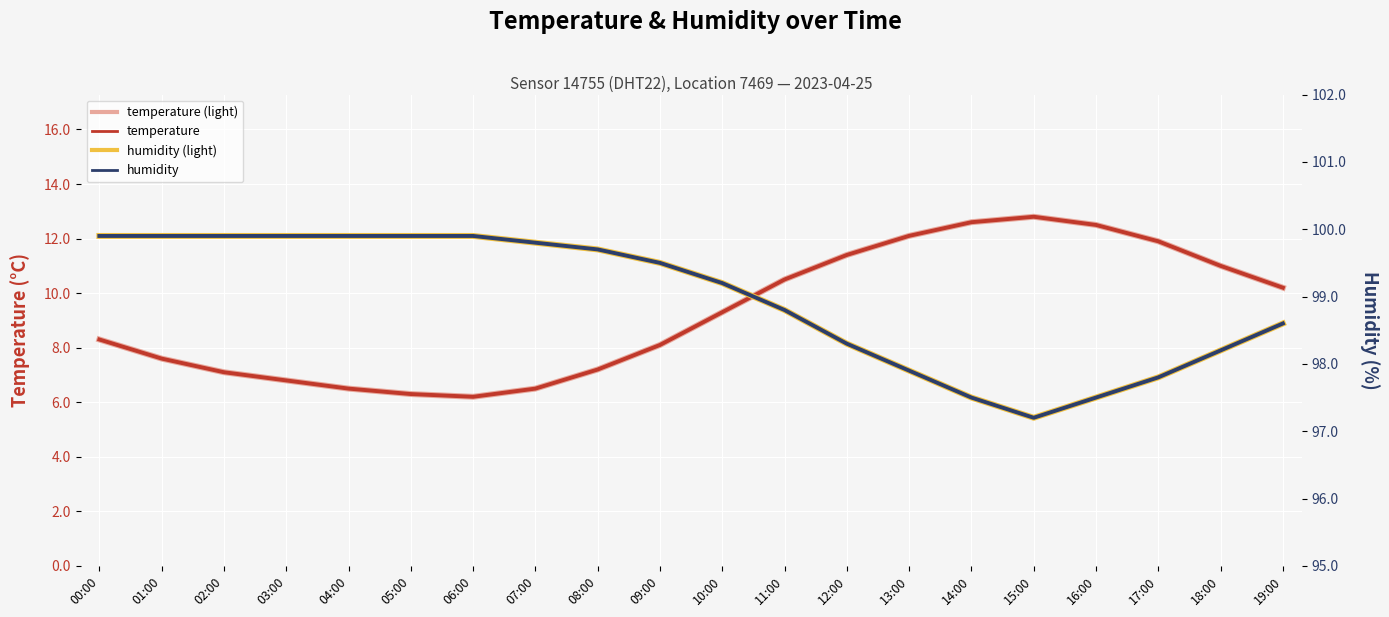

At which label is temperature closest to 9?

10:00